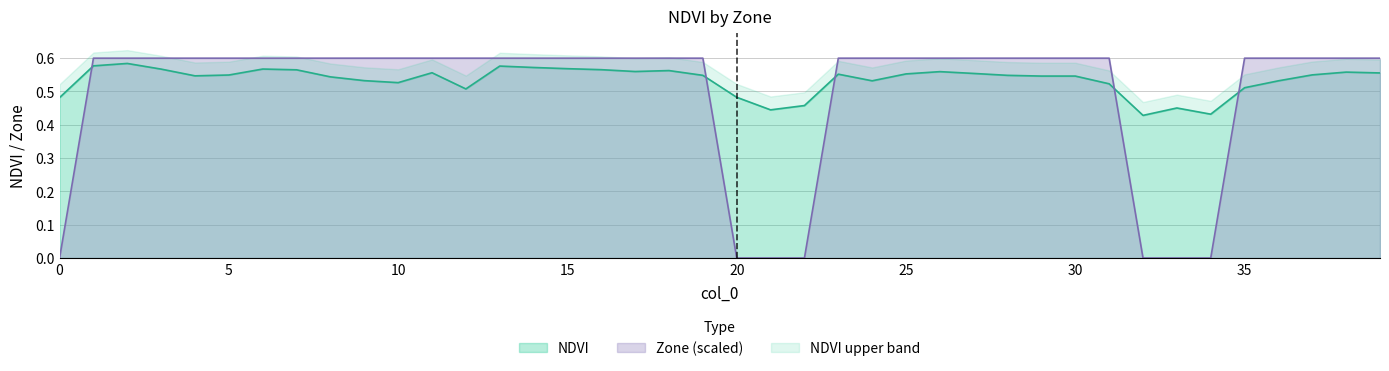

How many intersections are there between NDVI and Zone (scaled)?

5